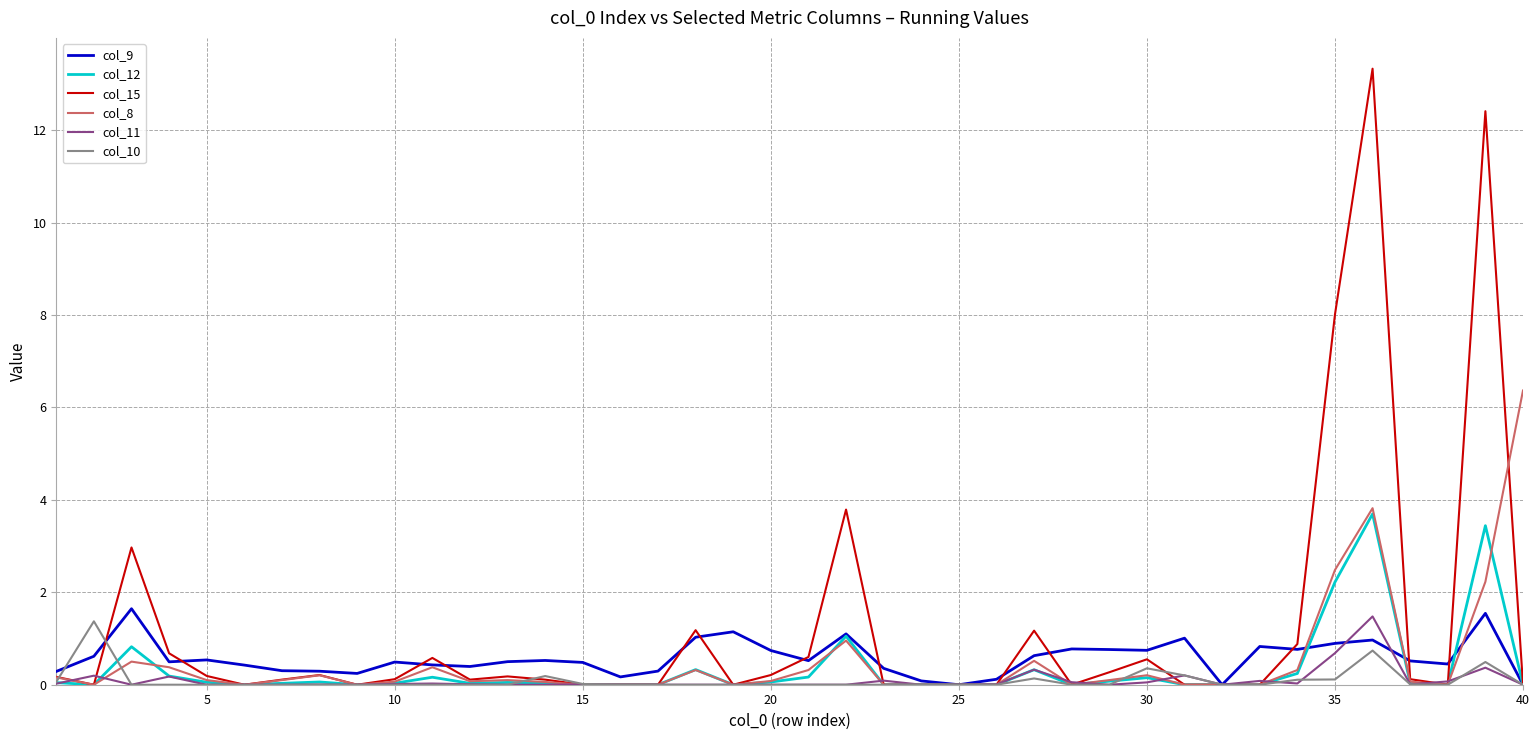

What is the greatest value displayed?

13.3